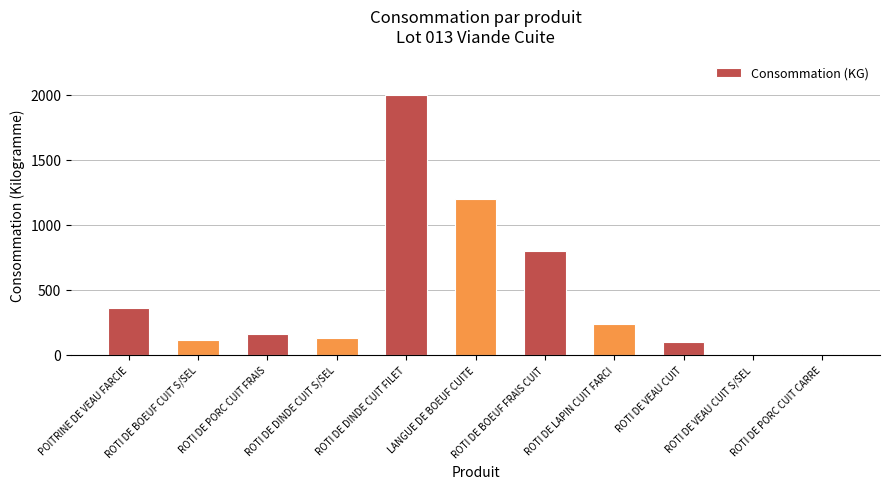

What is the label of the 8th bar from the left?

ROTI DE LAPIN CUIT FARCI